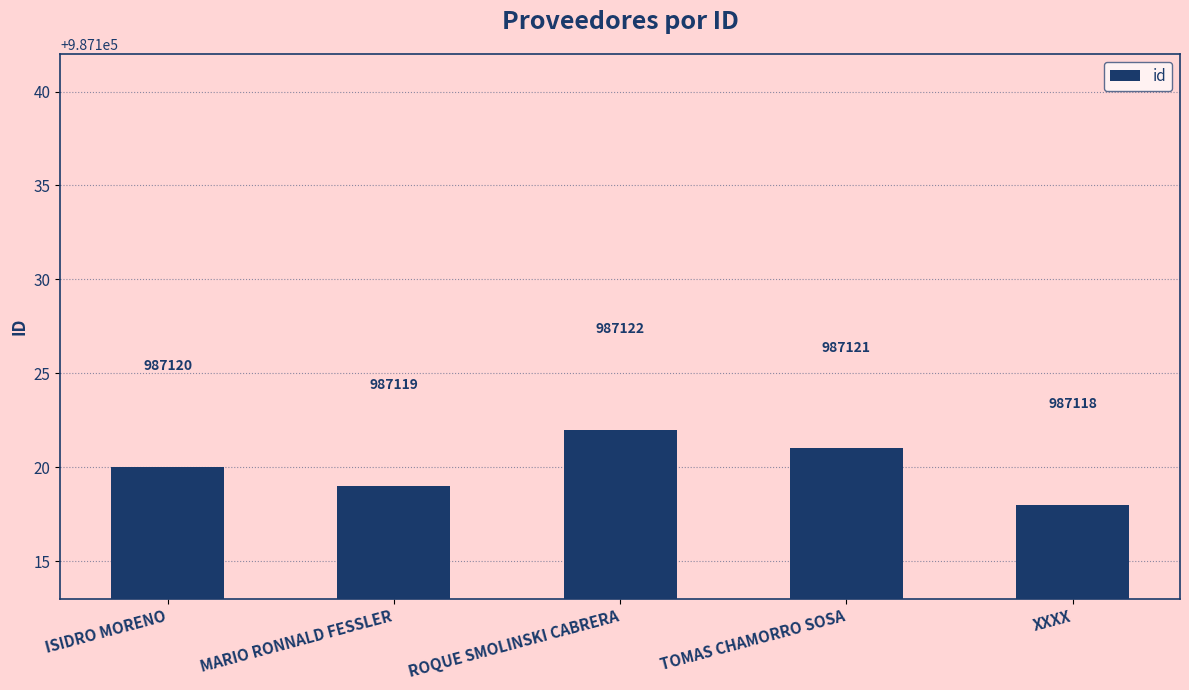

Reading left to right, list all the values displayed in this chart.

987120	987119	987122	987121	987118